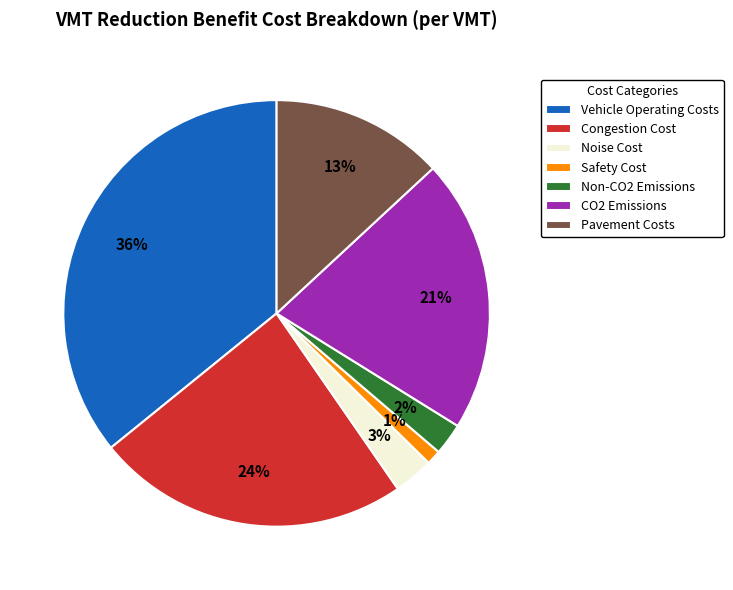

Combined, do Congestion Cost and Non-CO2 Emissions account for over 50%?

No